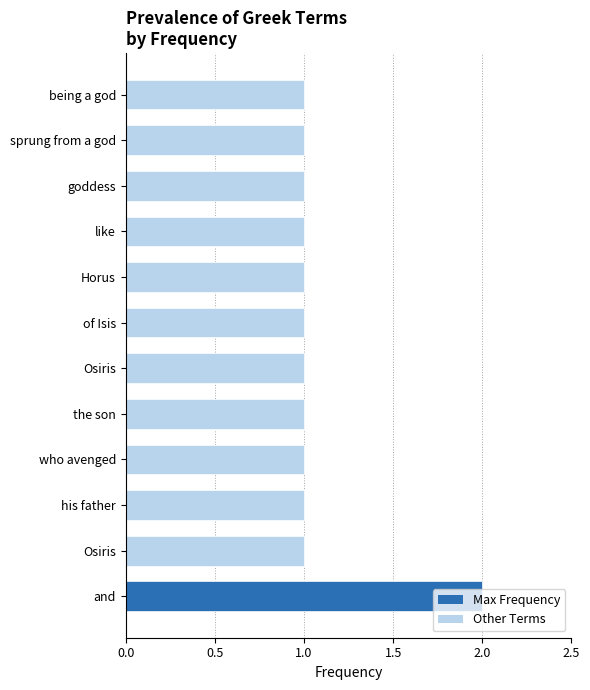

Does the chart contain any negative values?

No